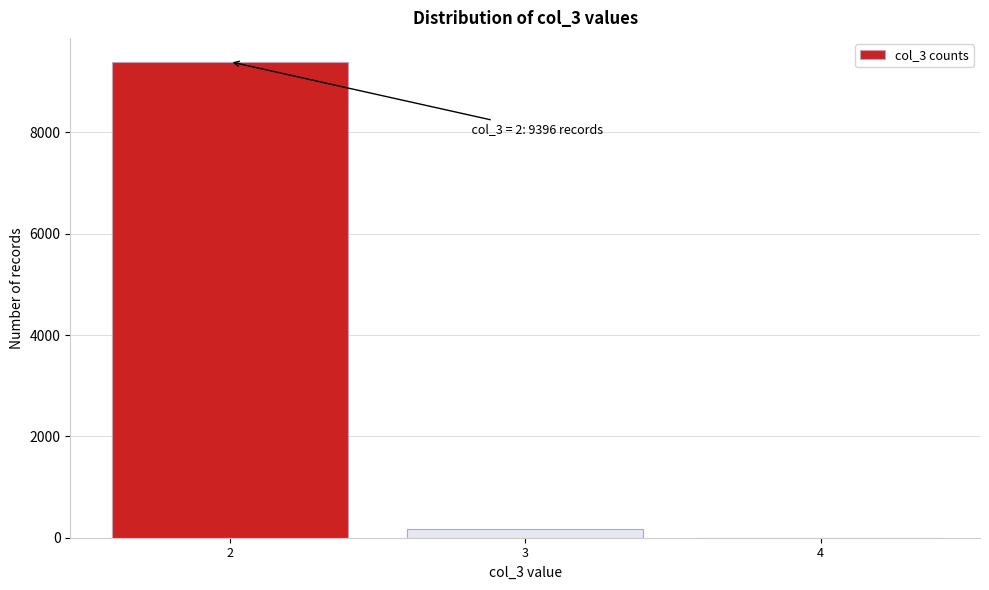

Which range on the x-axis has the tallest bar?

1.5 to 2.5